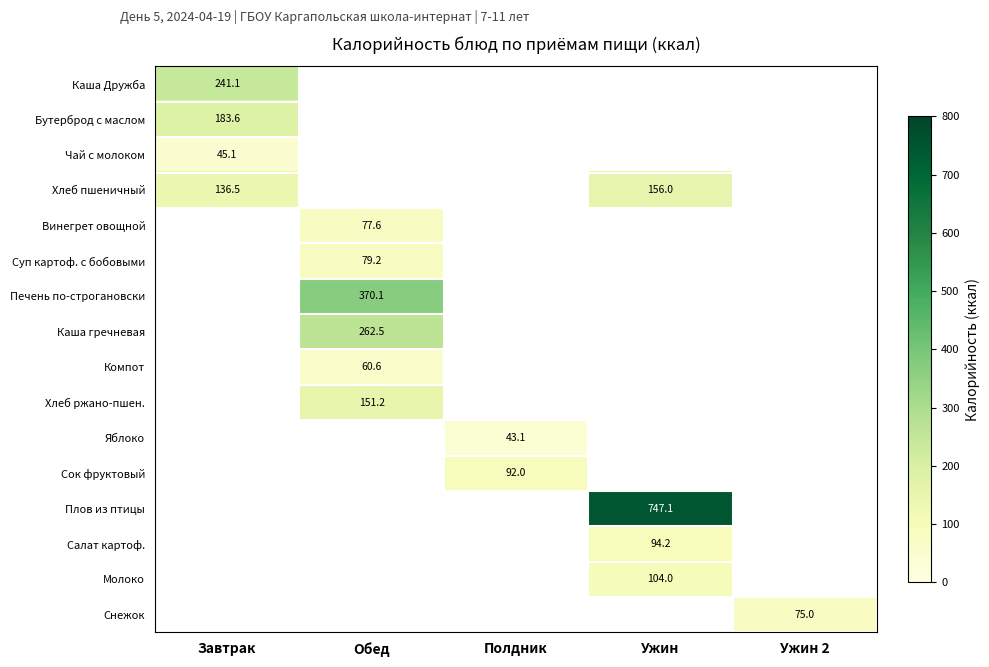

What is the difference between the maximum and minimum values in the Хлеб пшеничный series?

19.5